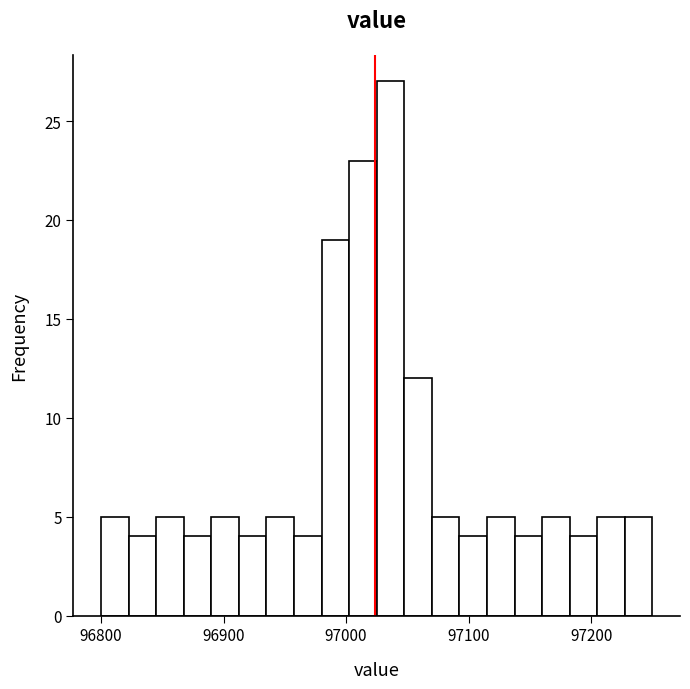

Around what value on the x-axis is the tallest bar? Give the approximate position of its centre, as read against the axis.

97040